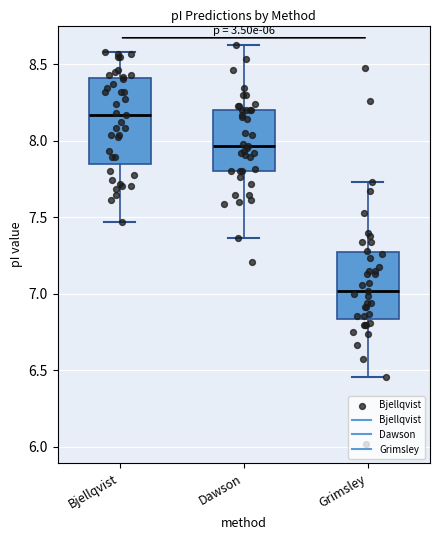

Comparing the boxes themselves (not the whiskers), which one is the tallest?

Bjellqvist